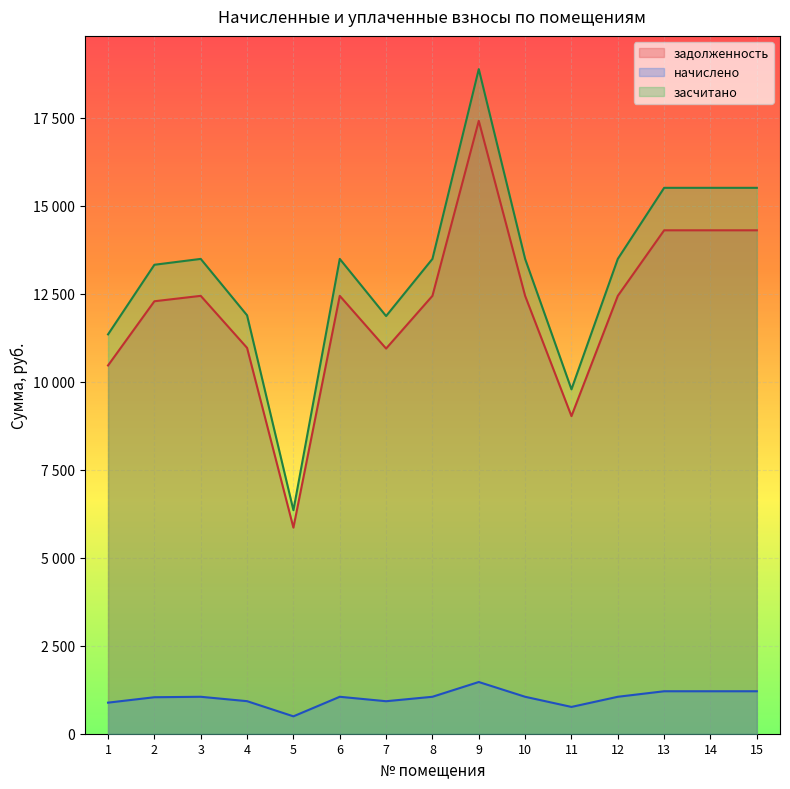

True or false: засчитано has more than 2 interior local peaks.

True